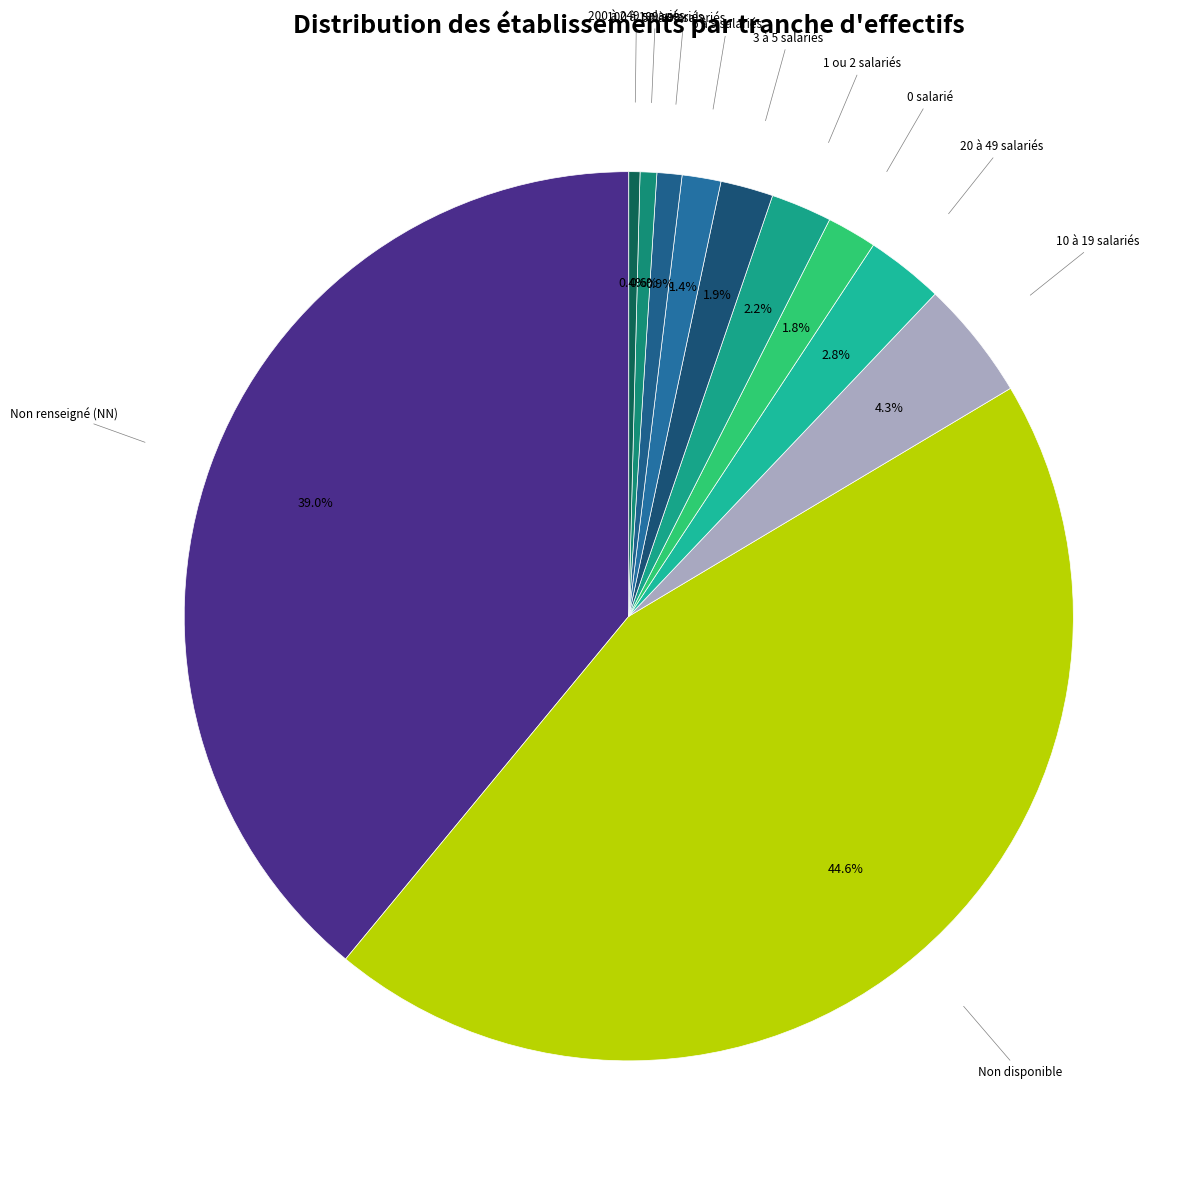

Is there any slice that represents more than half of the pie?

No